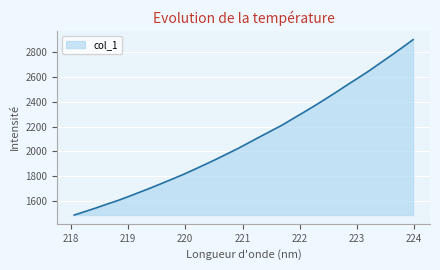

What is the average value?

2099.2